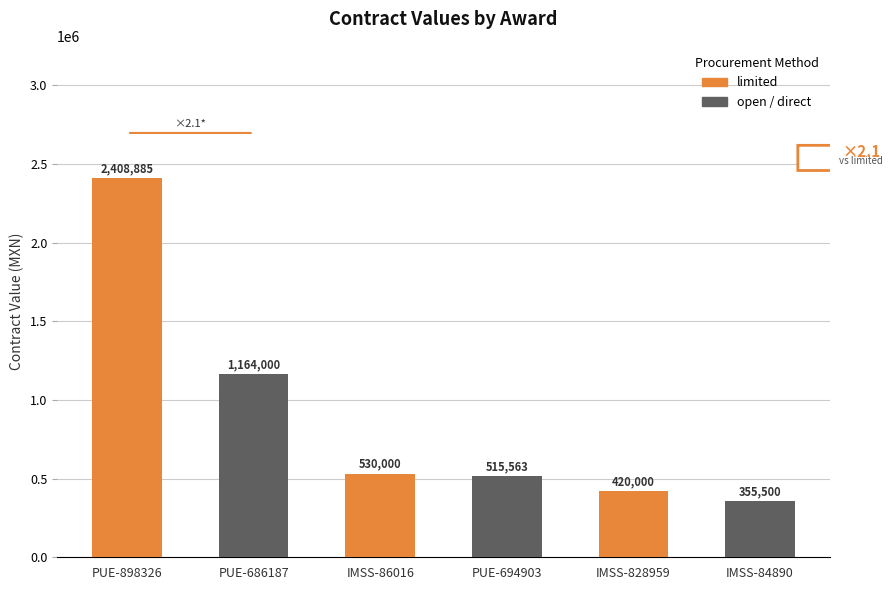

What is the sum of all values?

5393948.5